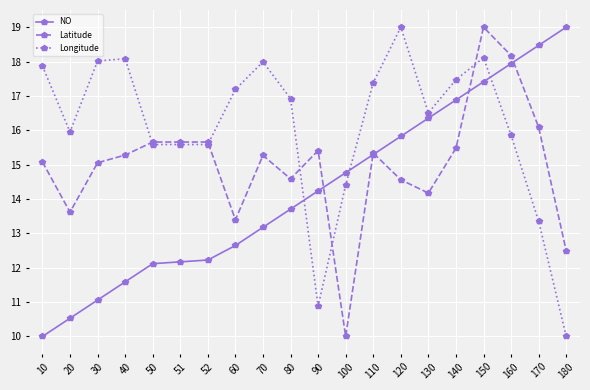

True or false: NO has more than 1 points higher than both neighbors.

False